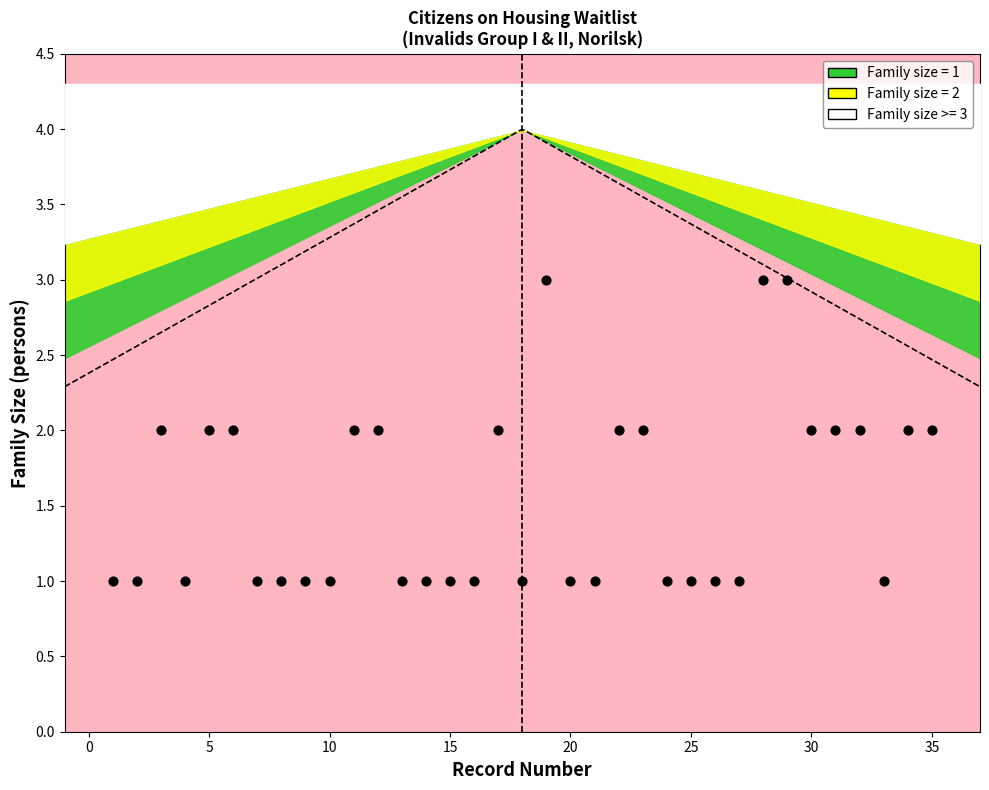

What is the range of X values (max minus min)?

34